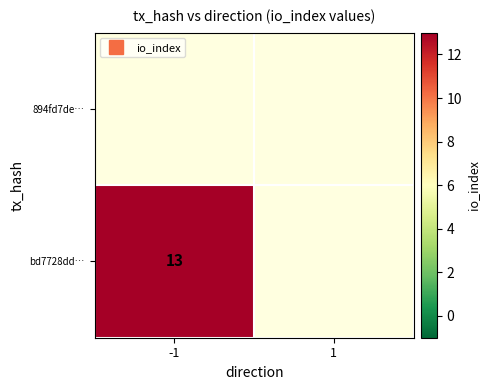

At which label is 894fd7de… closest to 0?

-1